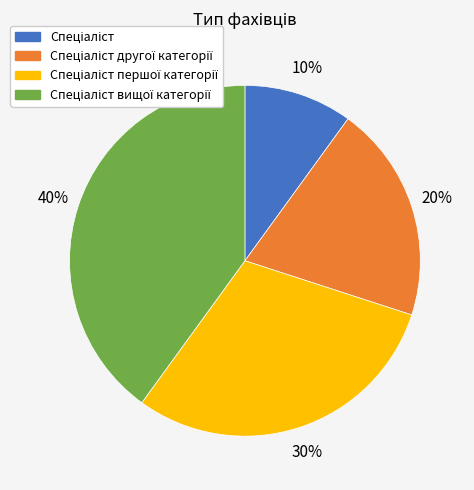

Is there any slice that represents more than half of the pie?

No